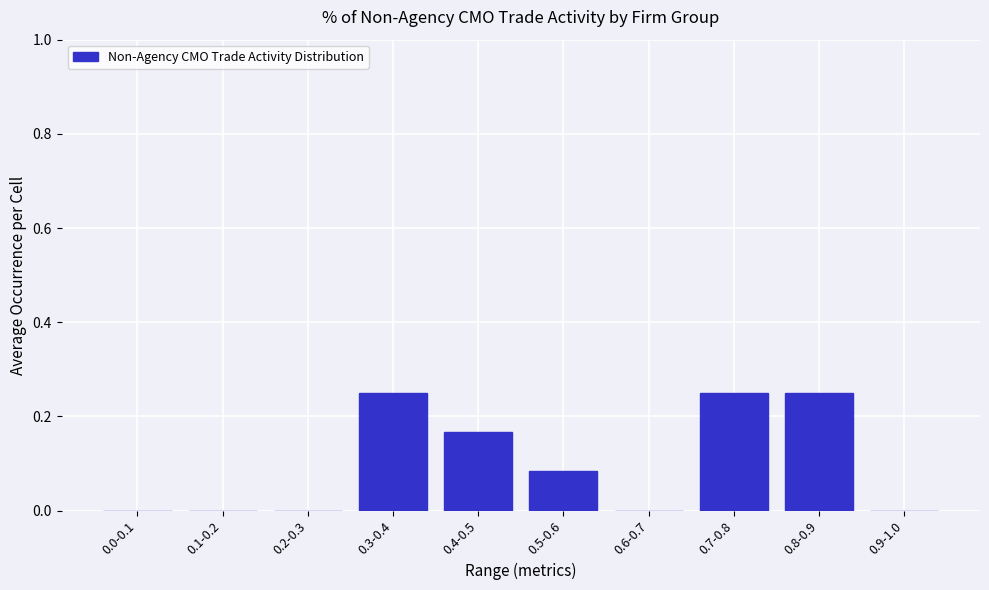

The chart shows a value of 0.0 at 0.2-0.3. True or false?

True